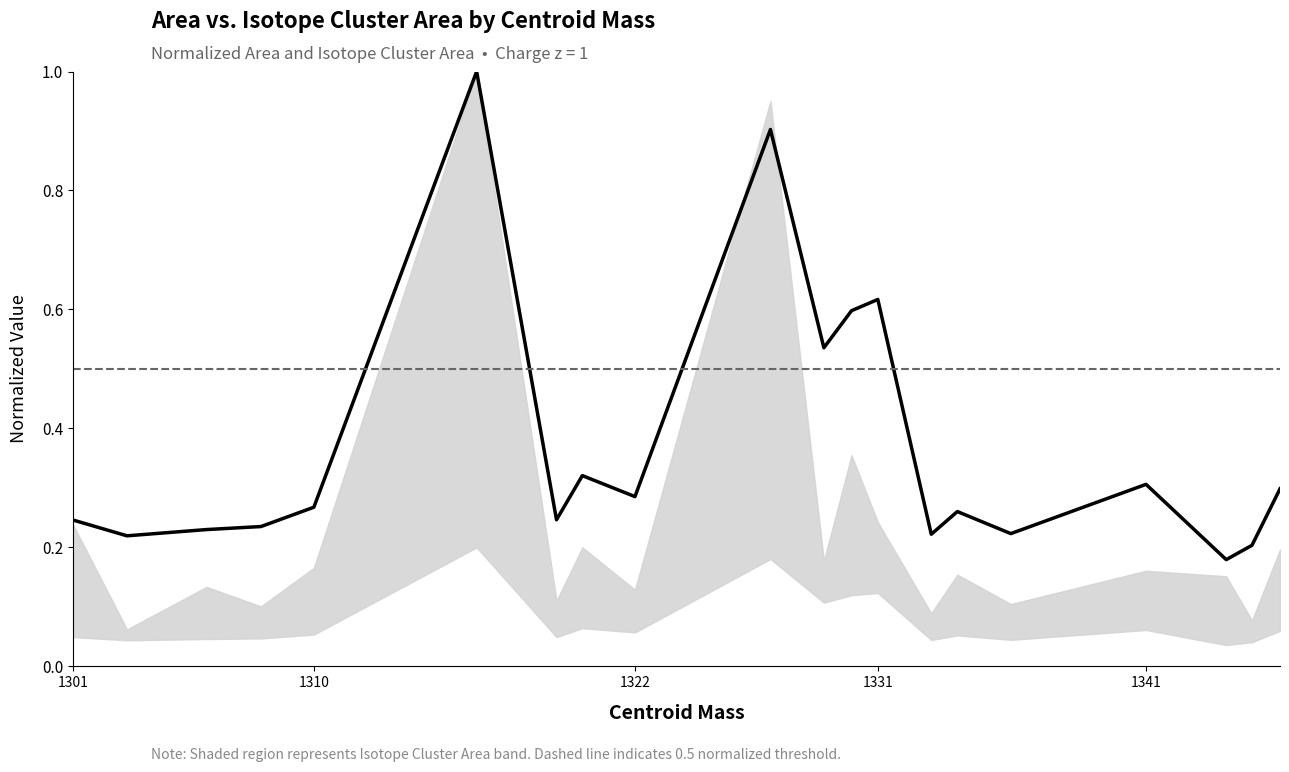

How many lines are shown in the chart?

2